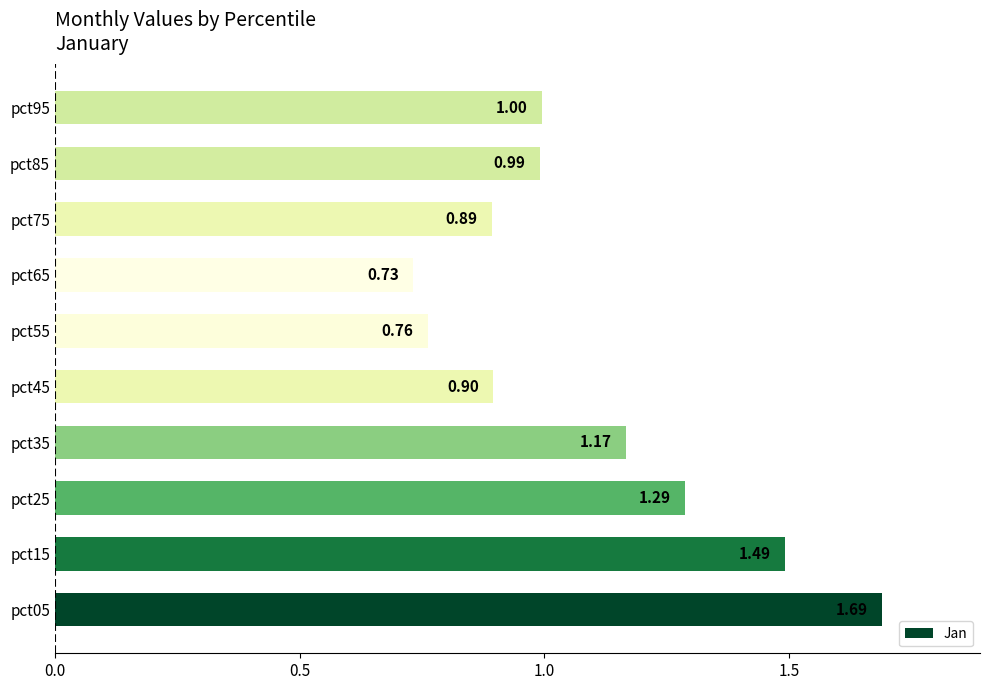

What is the change in value from pct05 to pct65?

-1.0